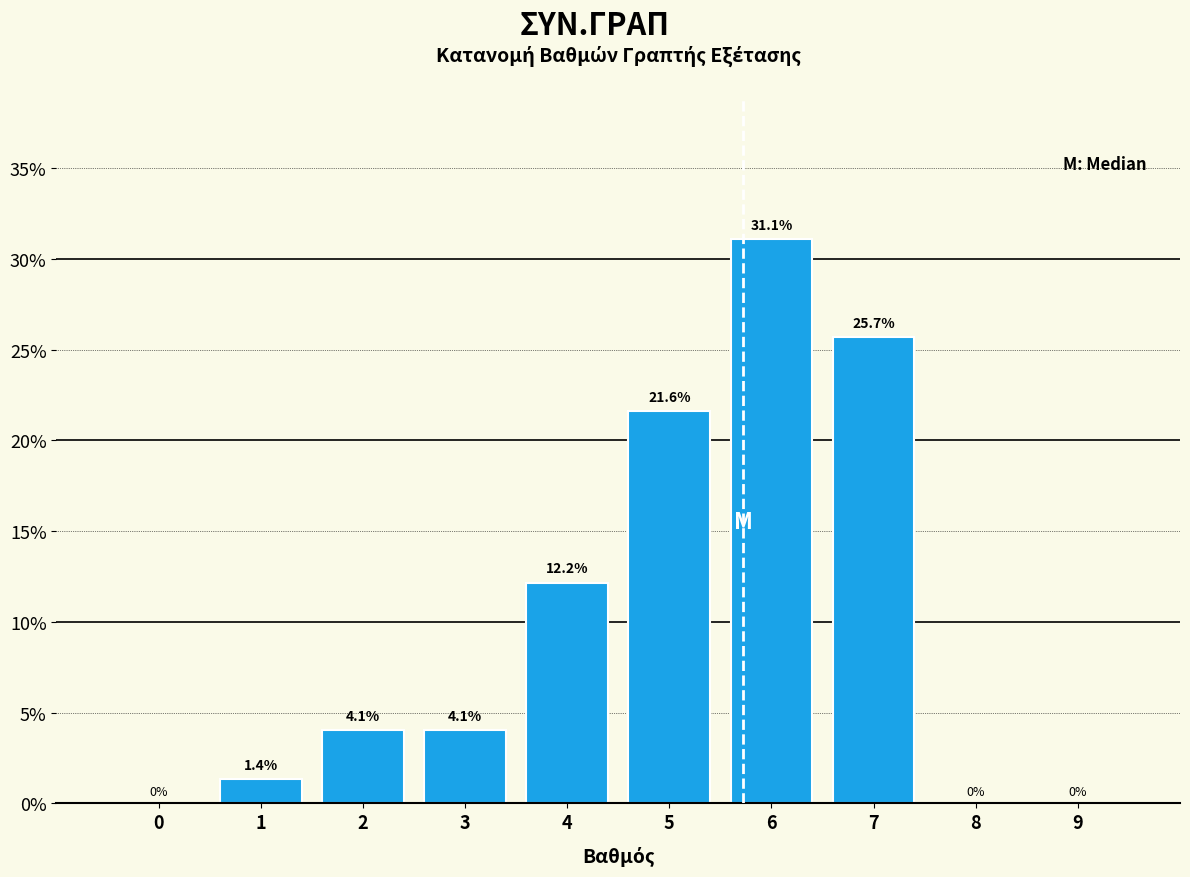

Reading right to left, what are all the values shown in this chart?

9=0.0	8=0.0	7=25.7	6=31.1	5=21.6	4=12.2	3=4.1	2=4.1	1=1.4	0=0.0